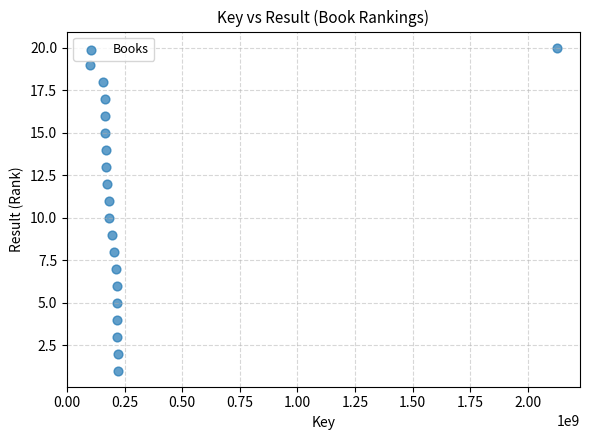

What is the range of X values (max minus min)?

2024981542